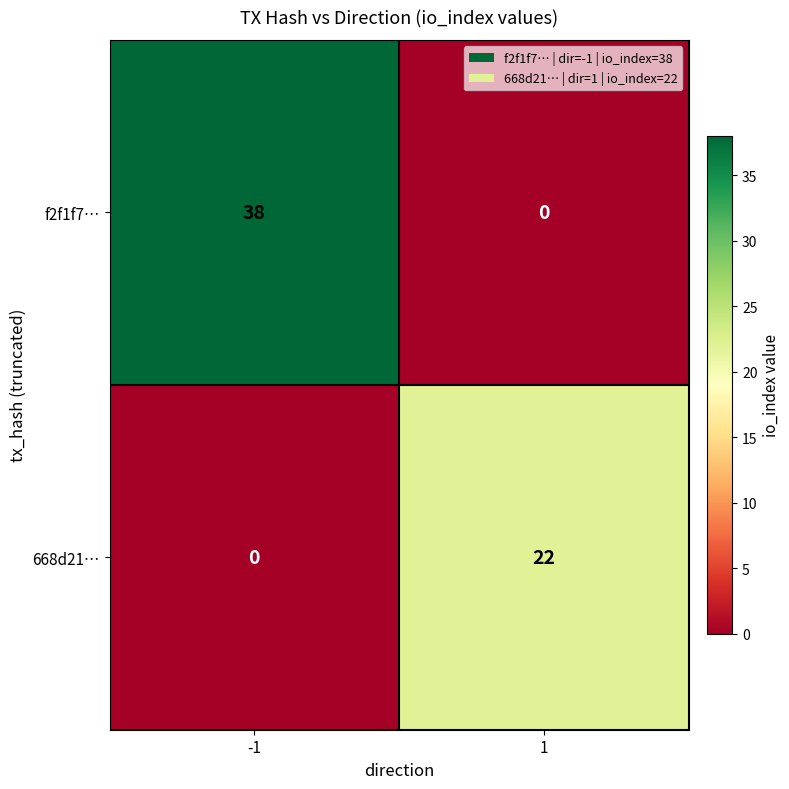

Reading left to right, extract all data points from this chart.

f2f1f7…: -1=38	1=0
668d21…: -1=0	1=22